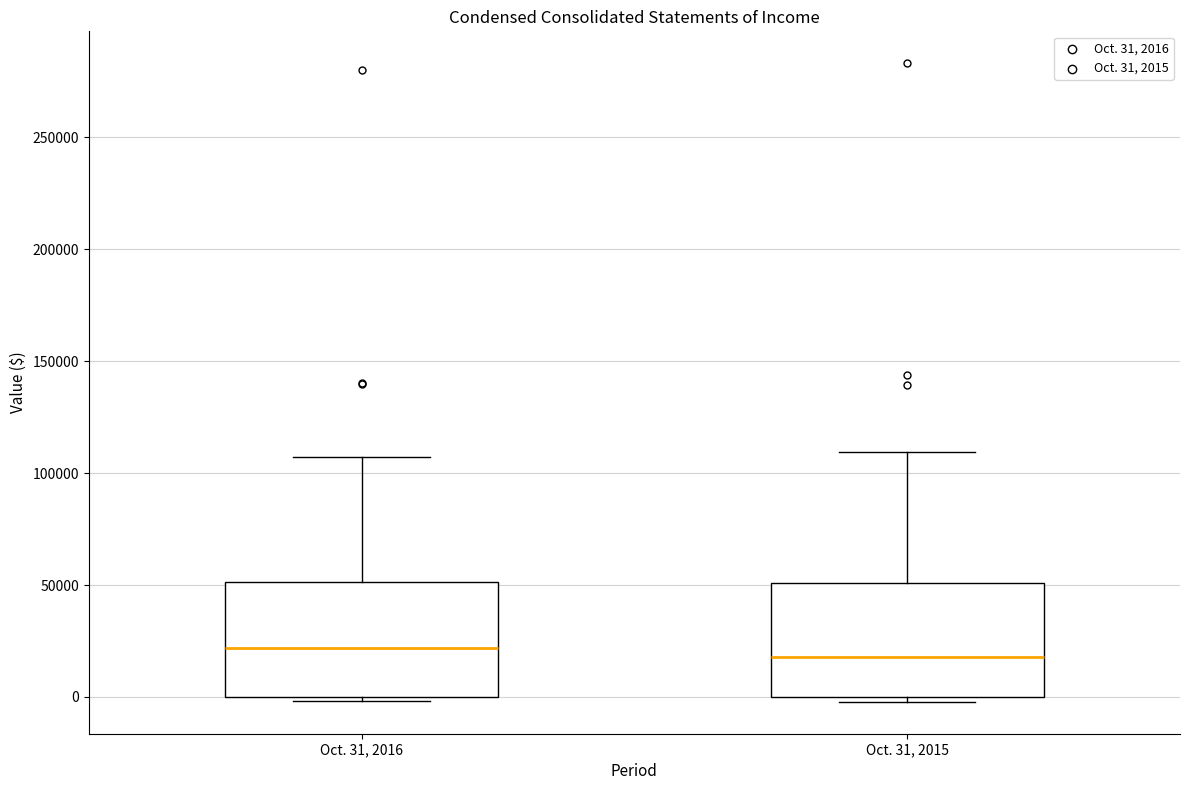

Reading left to right, transcribe this box plot: for each box, give where its median line is, the range the box spans, and where its two whiskers end, as read against the y-axis. The values are not printed on the chart, so give them approximately, as read against the axis.

Oct. 31, 2016: median 20000, box 0 to 50000, whiskers 0 (just below the box's lower edge) to 105000
Oct. 31, 2015: median 20000, box 0 to 50000, whiskers 0 (just below the box's lower edge) to 110000